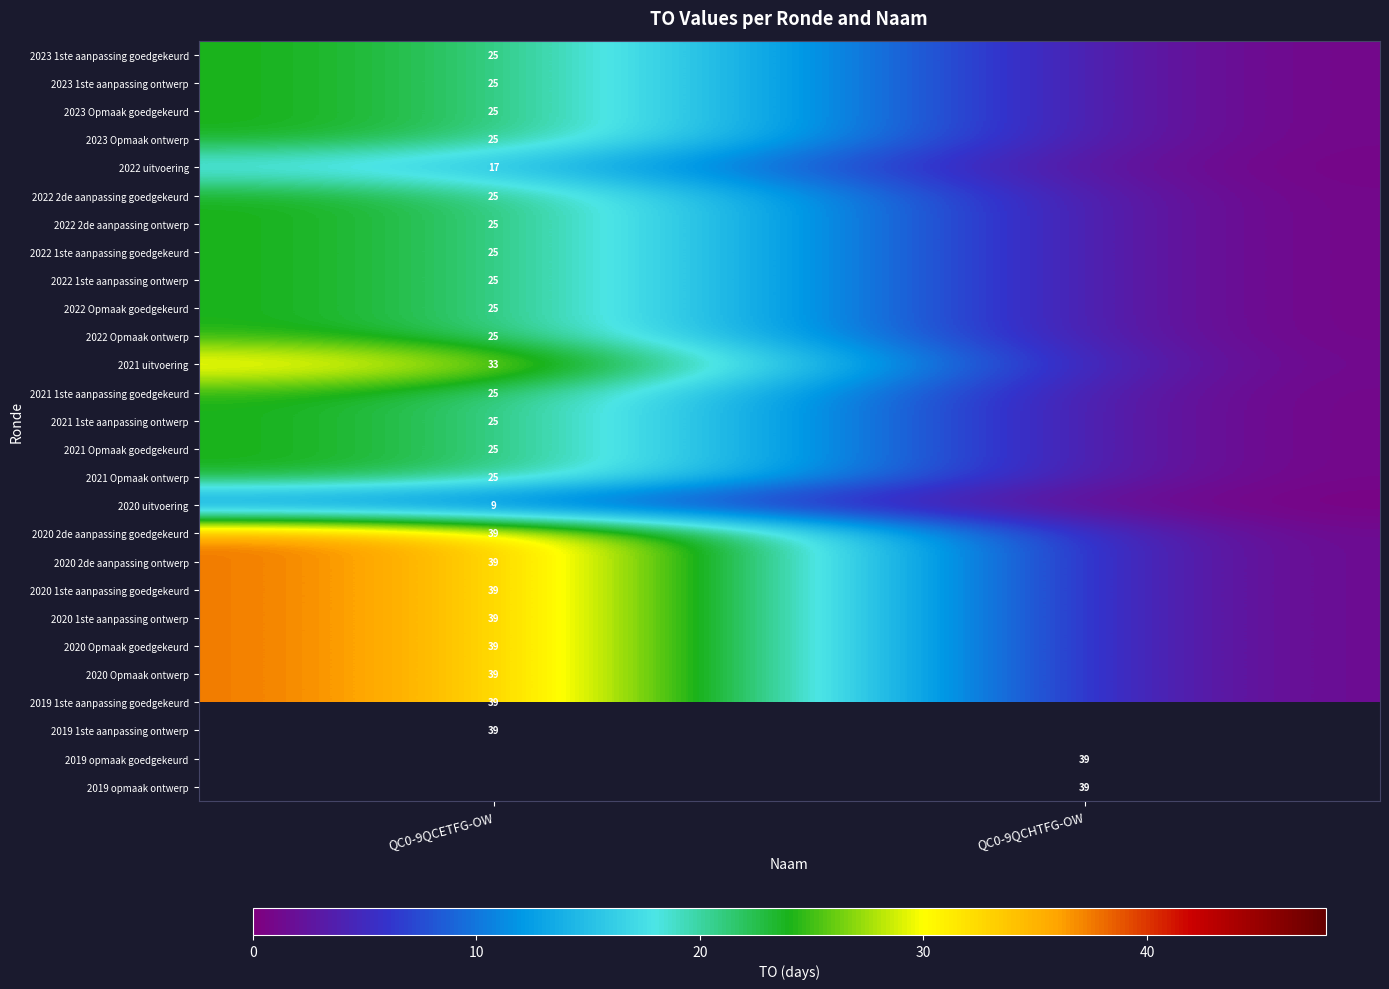

The 2021 uitvoering series shows 52.8 at QC0-9QCETFG-OW. True or false?

False